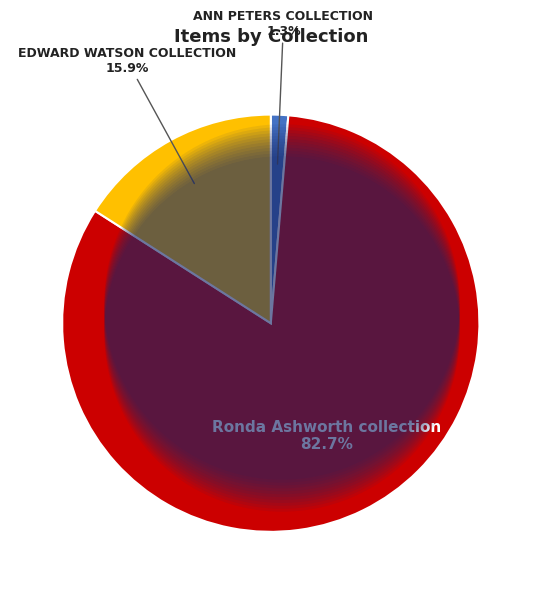

Count the number of slices in the pie.

3